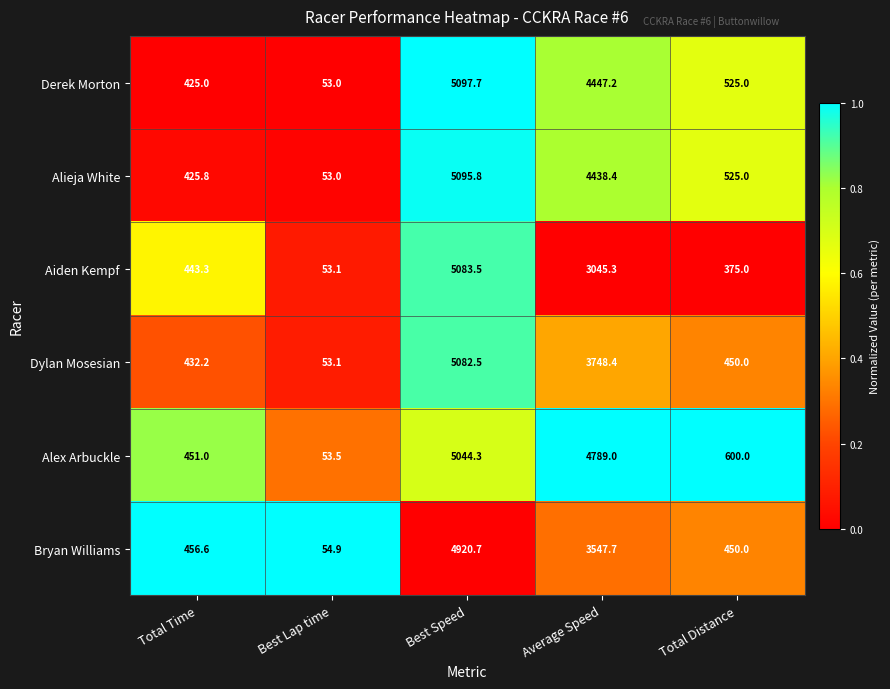

Reading left to right, what are all the values shown in this chart?

Derek Morton: 425.0	53.0	5097.7	4447.2	525.0
Alieja White: 425.8	53.0	5095.8	4438.4	525.0
Aiden Kempf: 443.3	53.1	5083.5	3045.3	375.0
Dylan Mosesian: 432.2	53.1	5082.5	3748.4	450.0
Alex Arbuckle: 451.0	53.5	5044.3	4789.0	600.0
Bryan Williams: 456.6	54.9	4920.7	3547.7	450.0